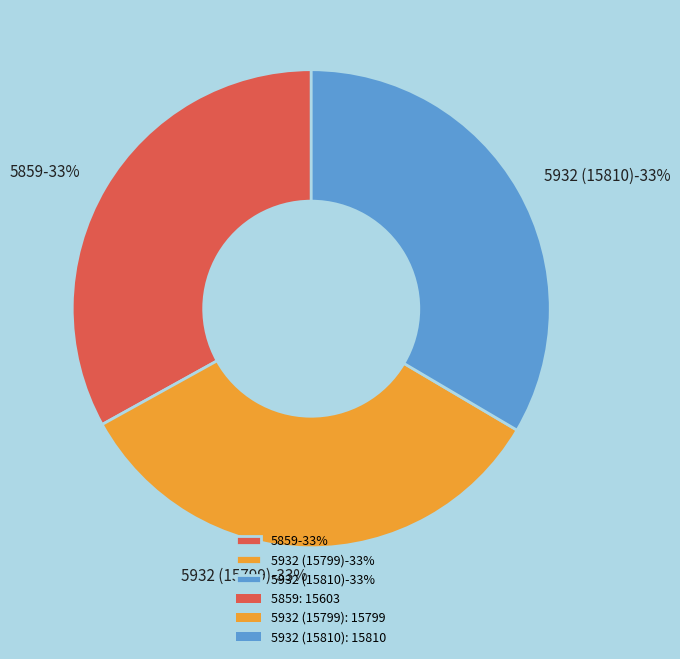

True or false: 5932 (15810) accounts for 33% of the total.

True